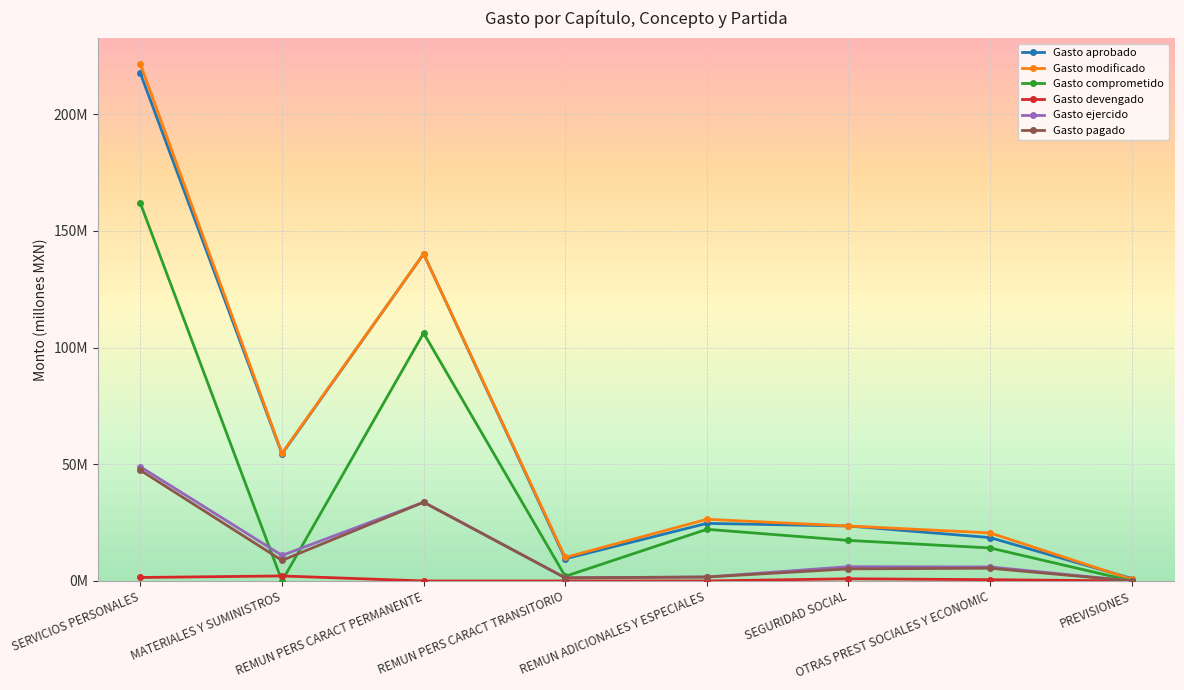

Does the chart have visible grid lines?

Yes